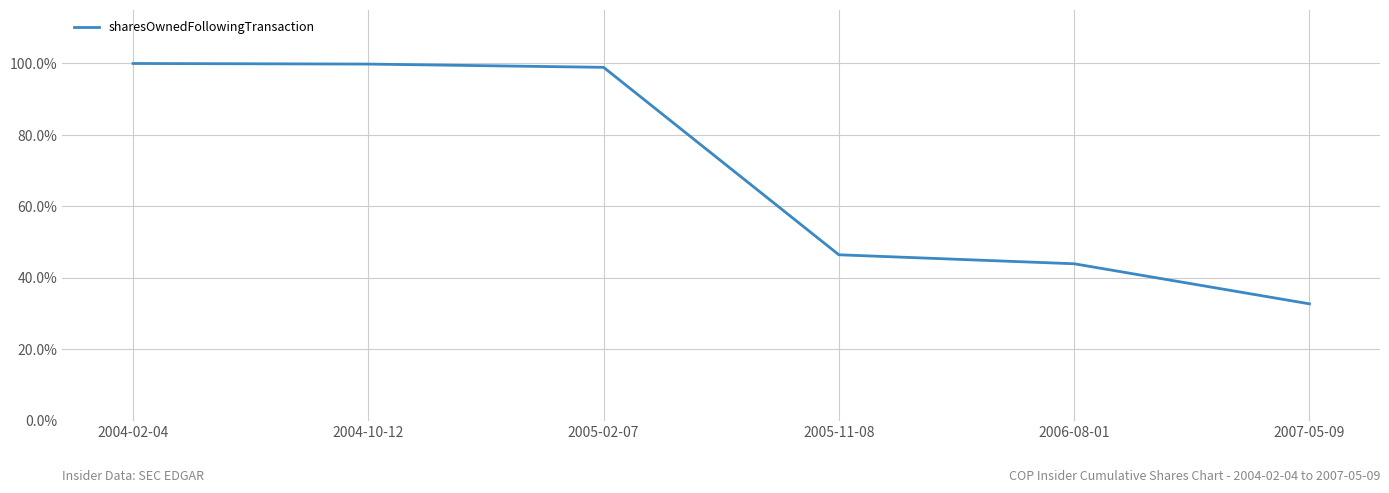

Reading right to left, what are all the values shown in this chart?

0.3	0.4	0.5	1.0	1.0	1.0